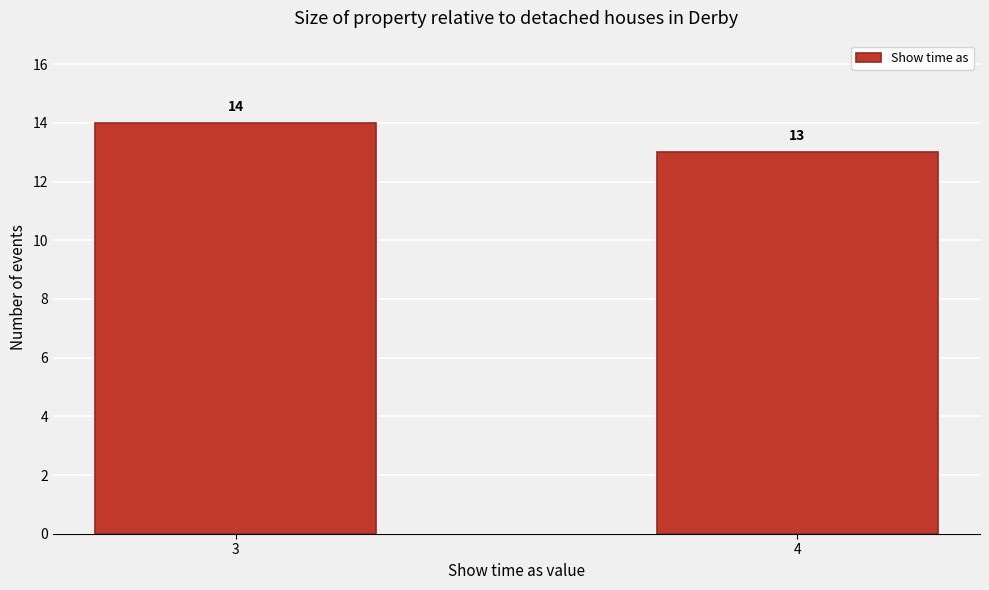

Reading left to right, transcribe all the data shown in this chart.

3=14	4=13